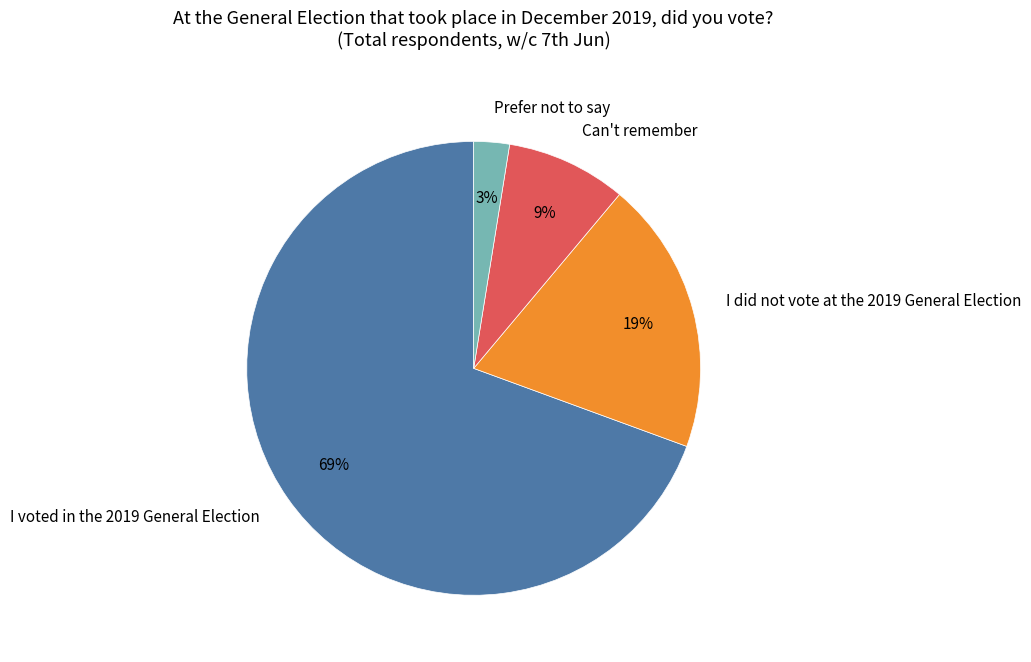

Is there a majority slice in this chart?

Yes